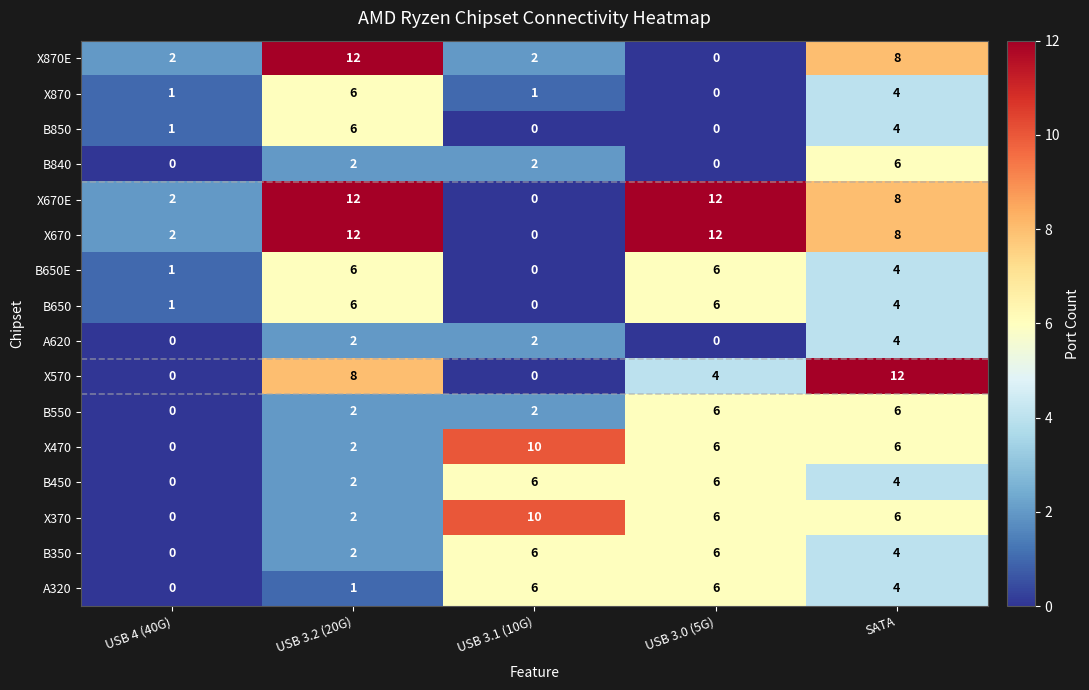

Count the number of data series in this chart.

16